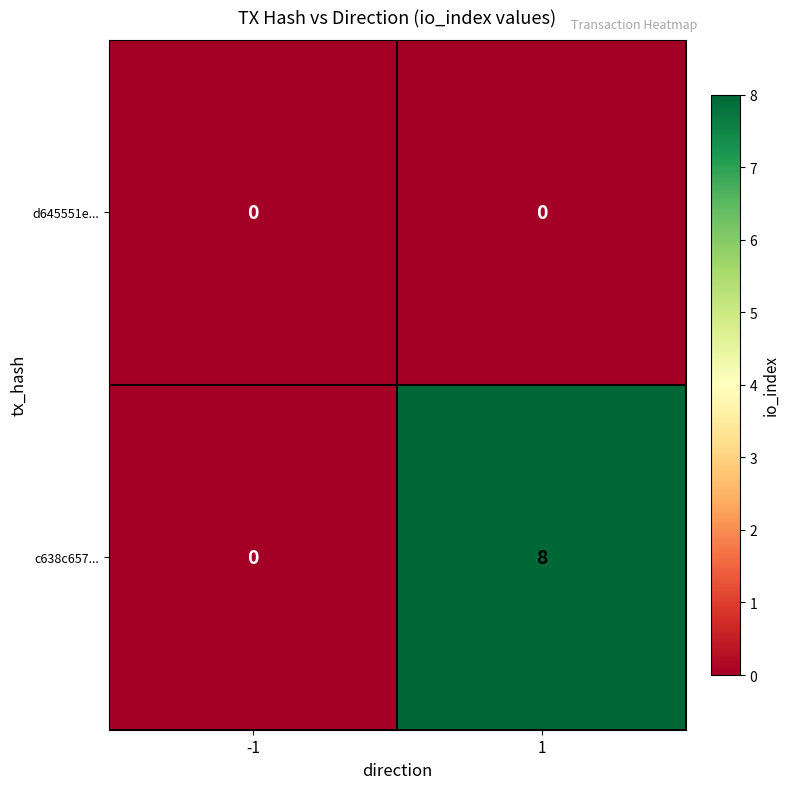

Which series has the largest total across all categories?

c638c657...